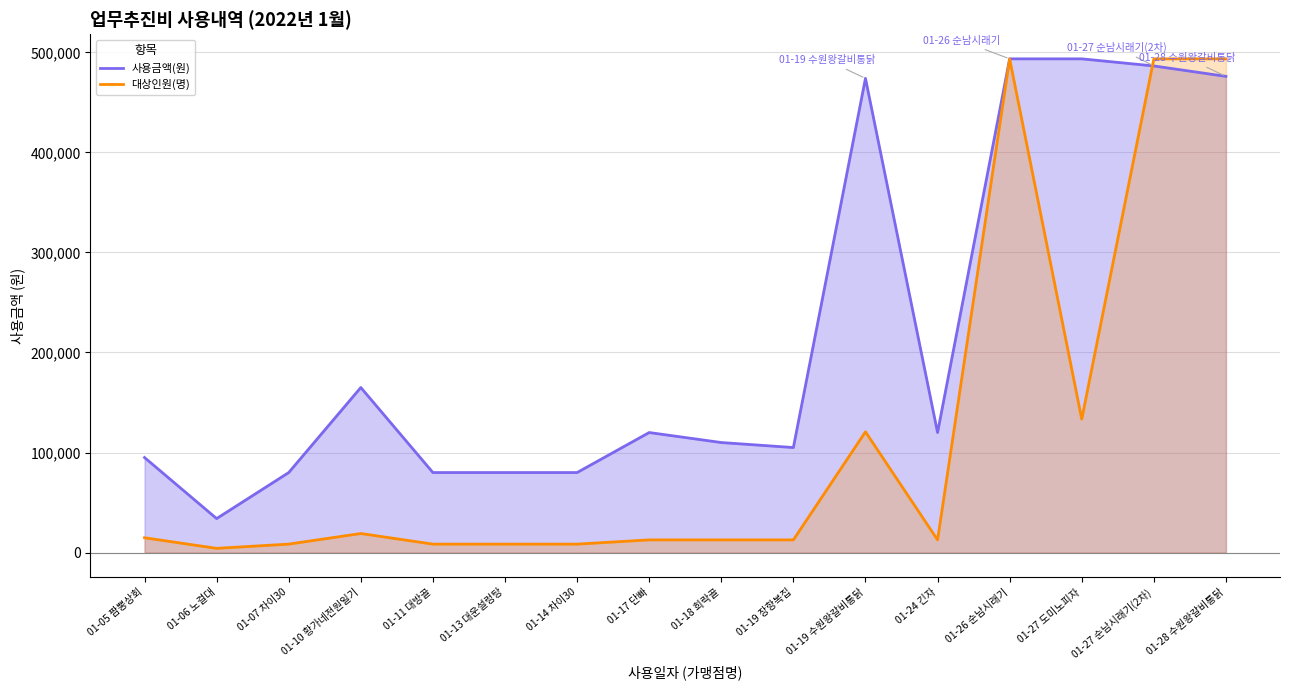

What is the sum of the values at 01-19 장항복집 and 01-10 황가네전원일기?

270000